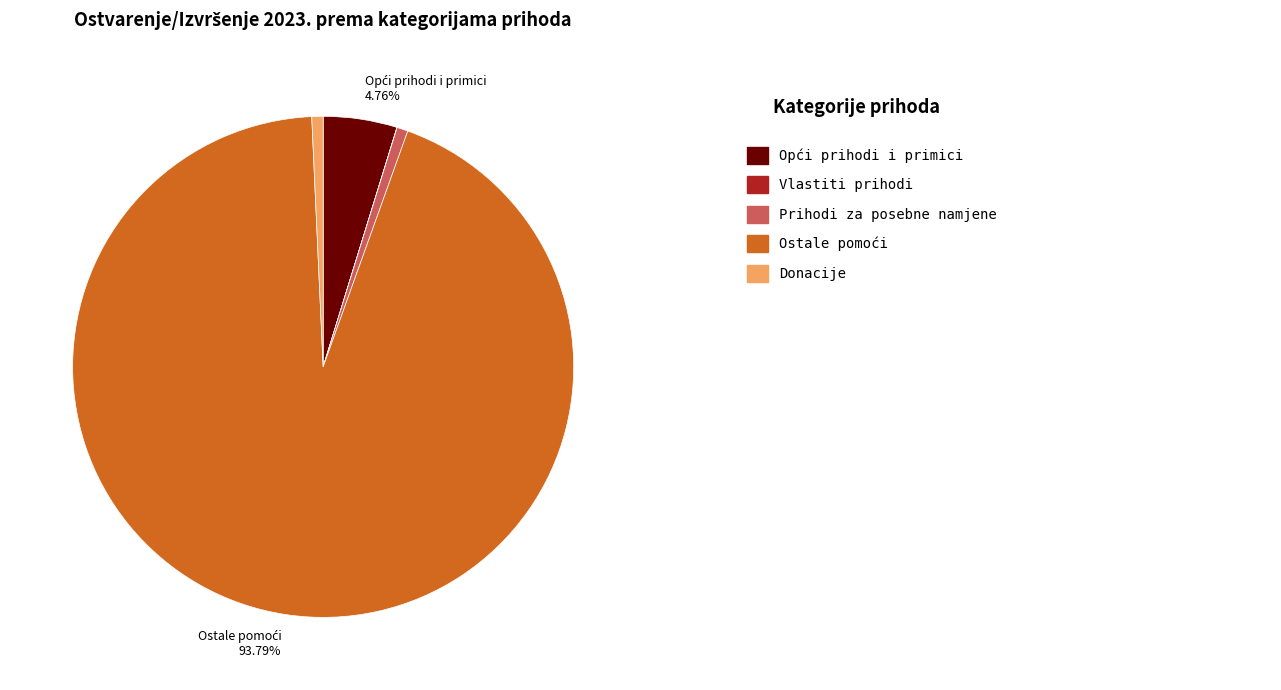

Does any single category account for the majority?

Yes